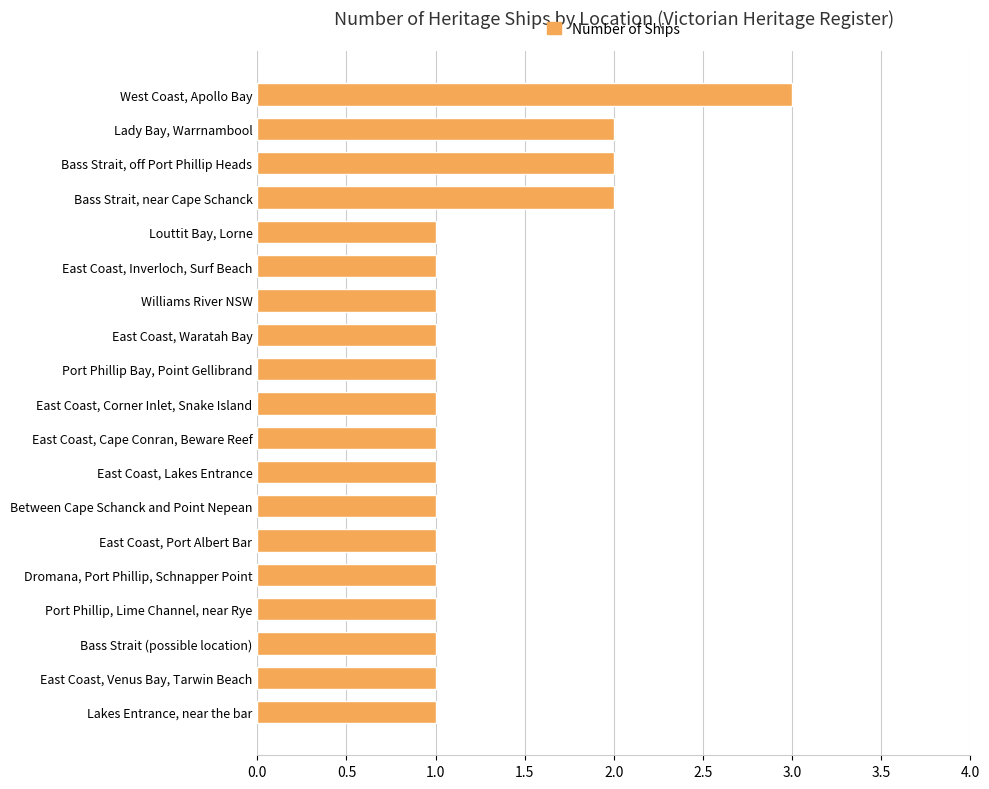

Reading bottom to top, transcribe all the data shown in this chart.

1	1	1	1	1	1	1	1	1	1	1	1	1	1	1	2	2	2	3